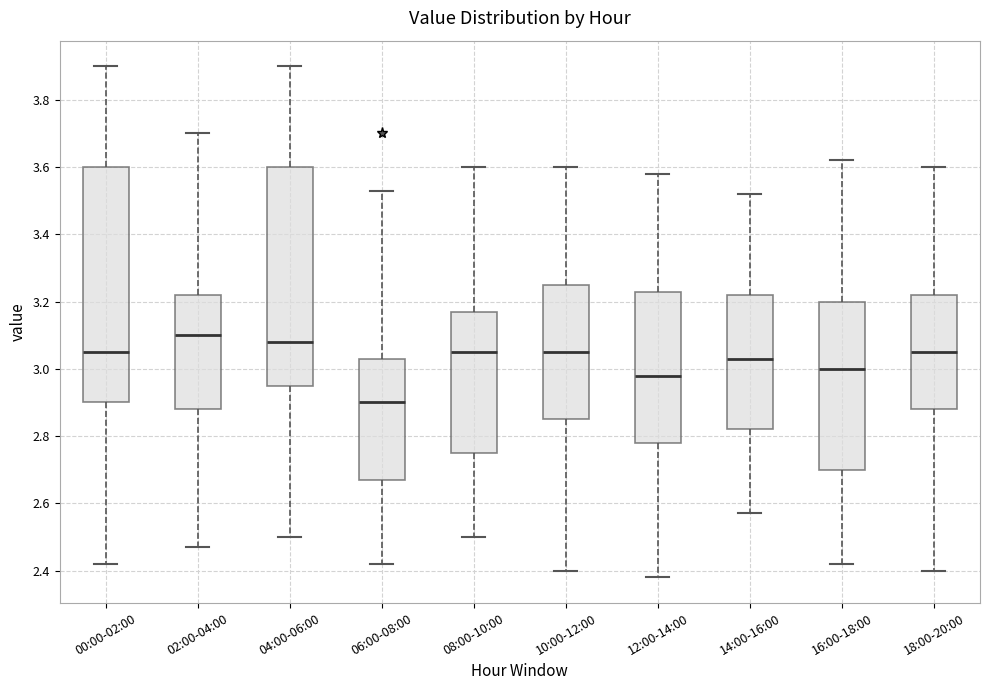

Comparing the boxes themselves (not the whiskers), which one is the tallest?

00:00-02:00